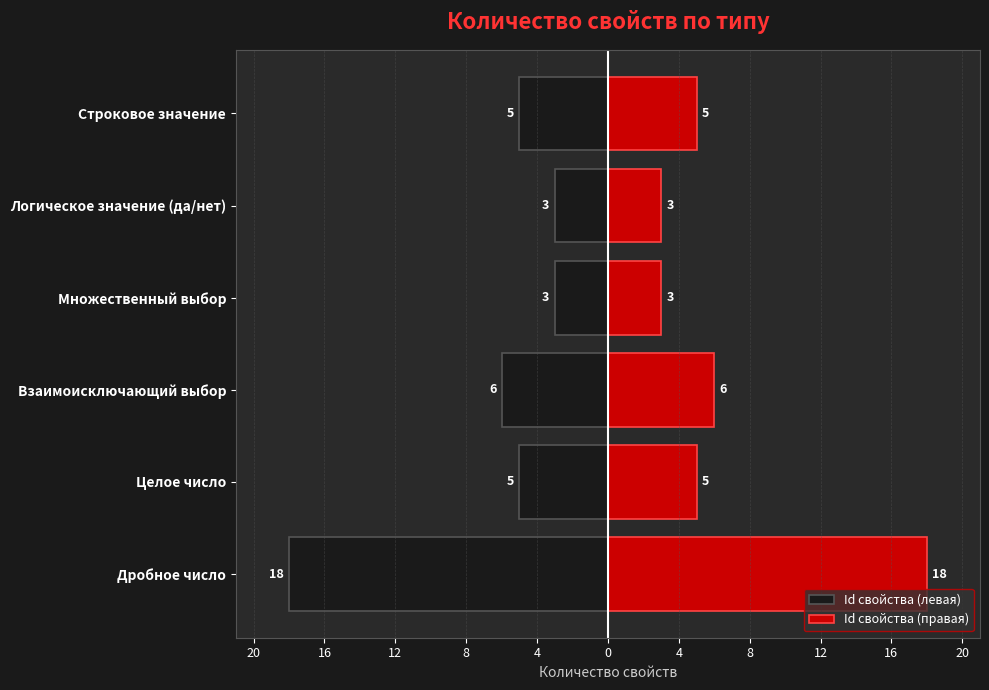

How many values in the Id свойства (правая) series are below 5?

2